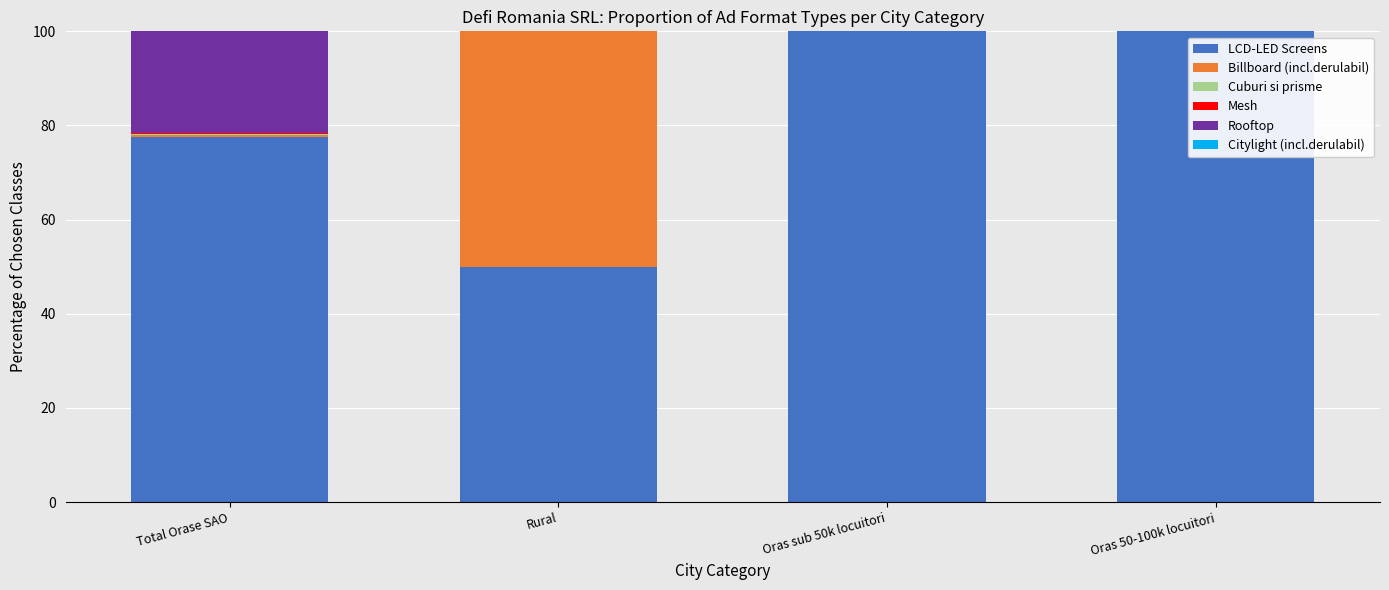

Is it true that LCD-LED Screens equals 34.7 at Rural?

False